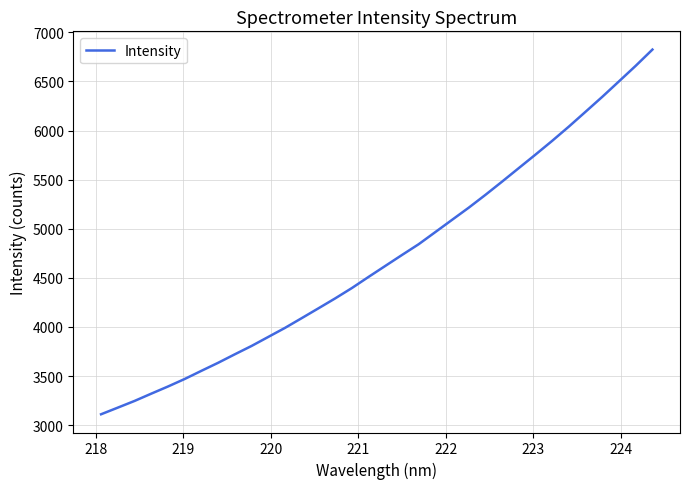

What is the difference between the maximum and minimum values?

3714.4